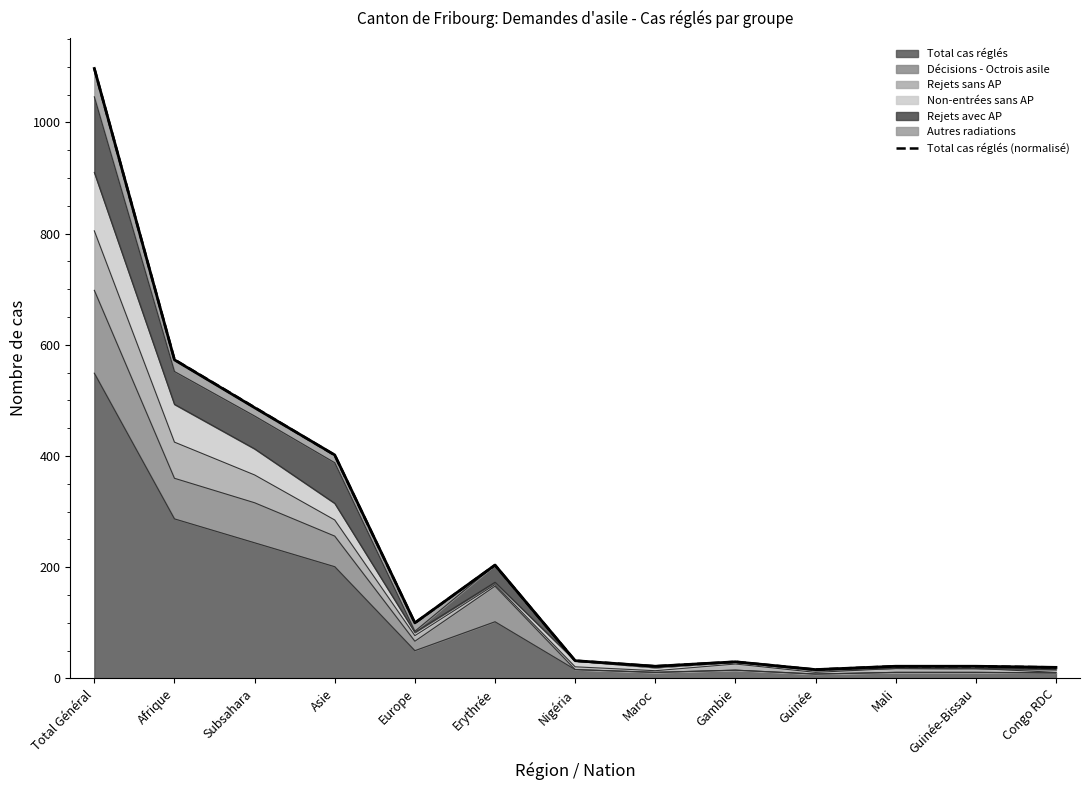

What is the smallest value displayed?

16.0